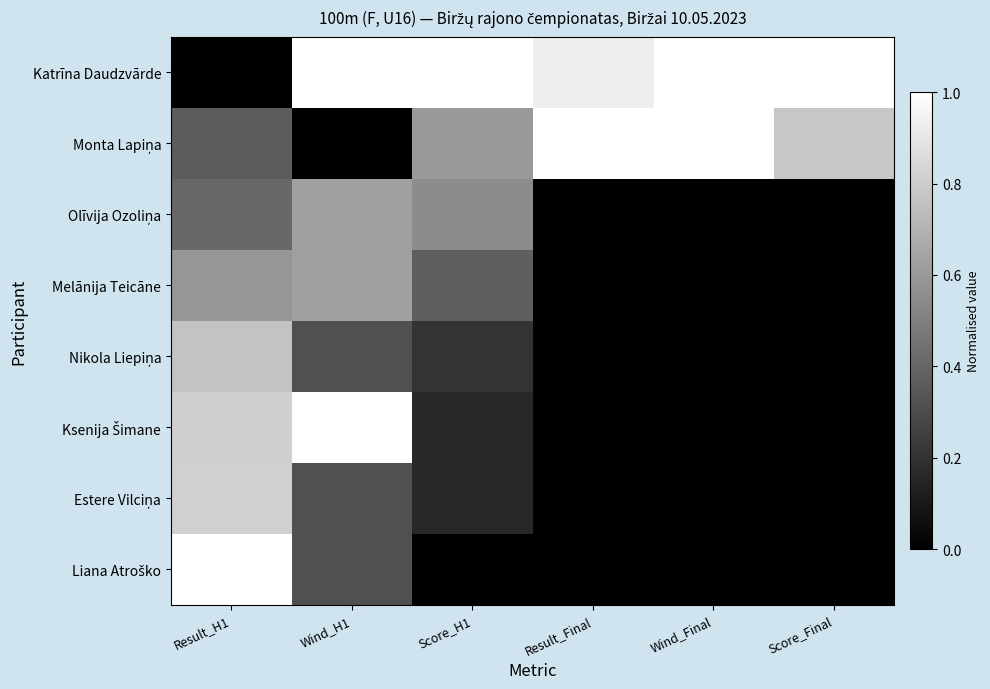

Which has a higher value, Result_Final or Result_H1?

Result_Final